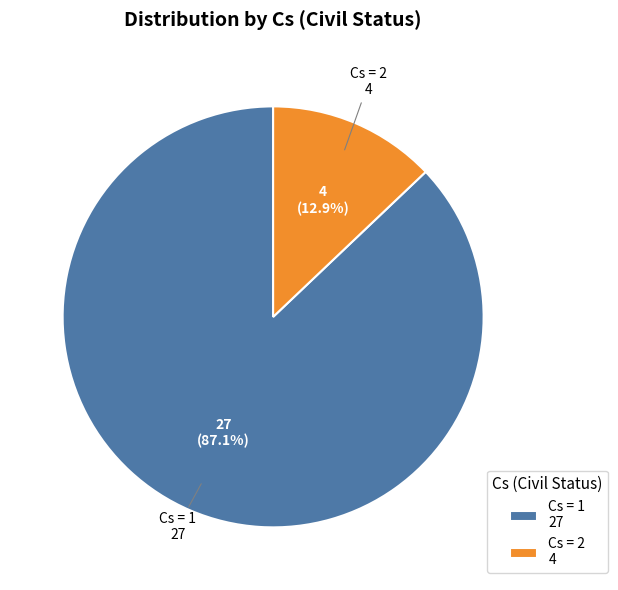

Rank the categories by value from lowest to highest.

Cs = 2 4, Cs = 1 27